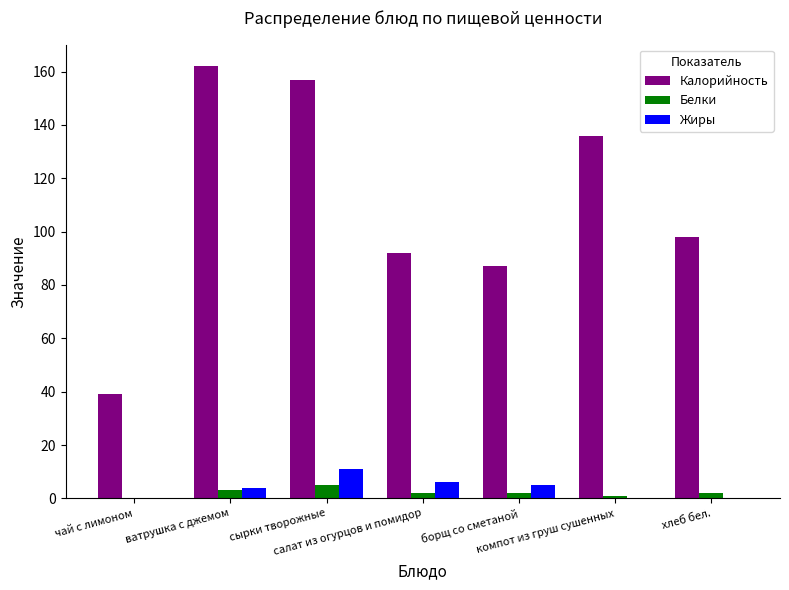

How many data points does each series have?

7